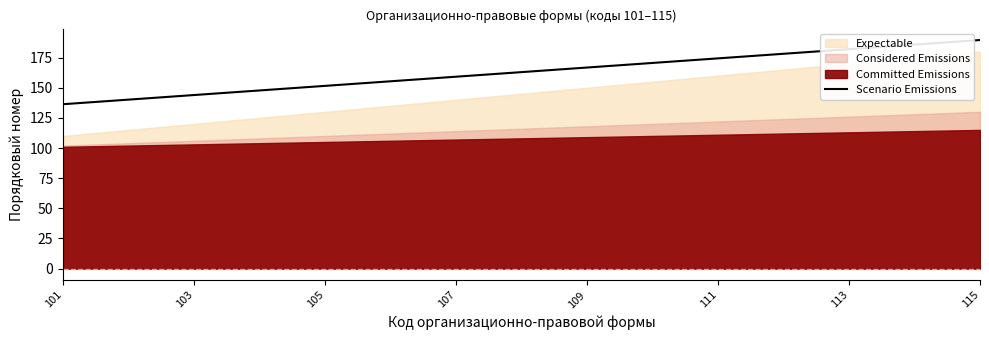

What is the highest value of the Scenario Emissions series?

189.5